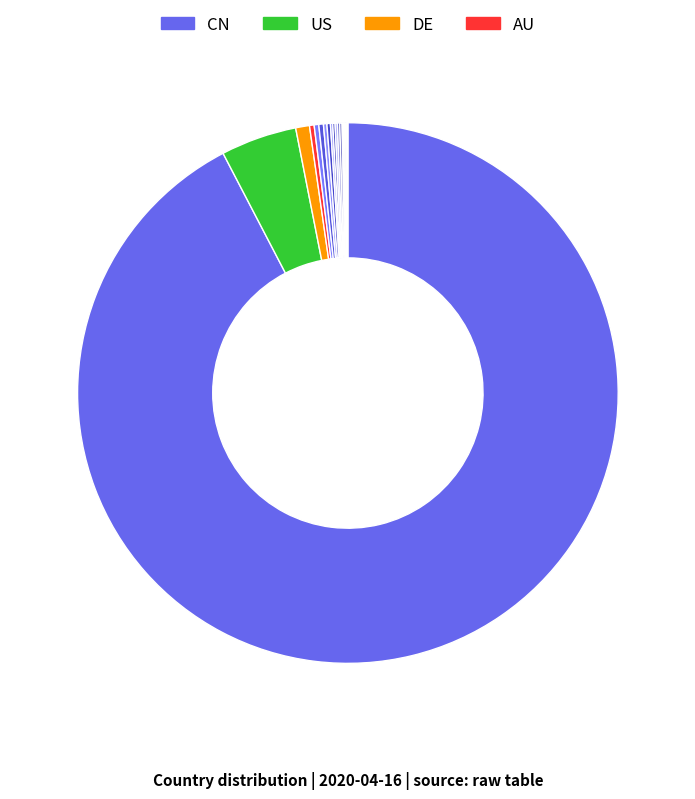

To the nearest percent, what is the average slice percentage?

6%